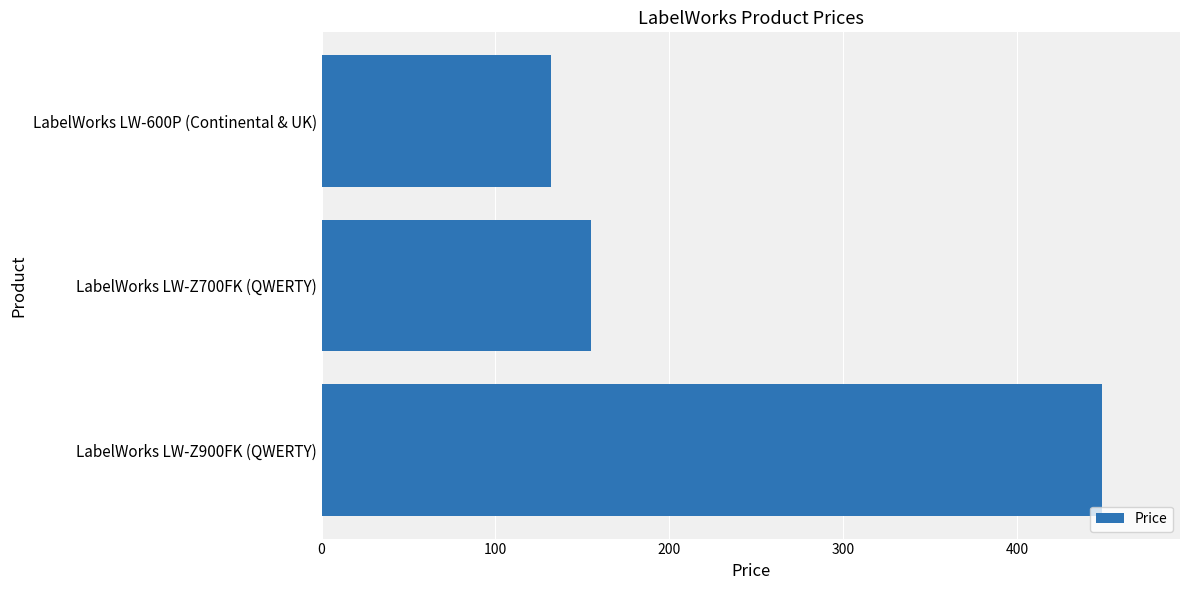

What is the average value?

245.3